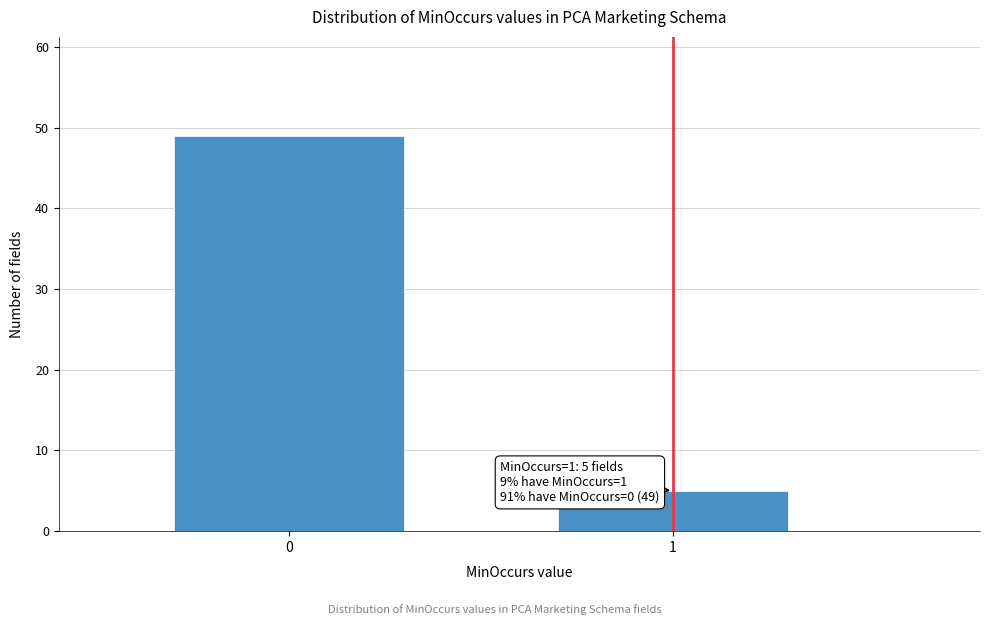

Reading left to right, extract all data points from this chart.

0=49	1=5